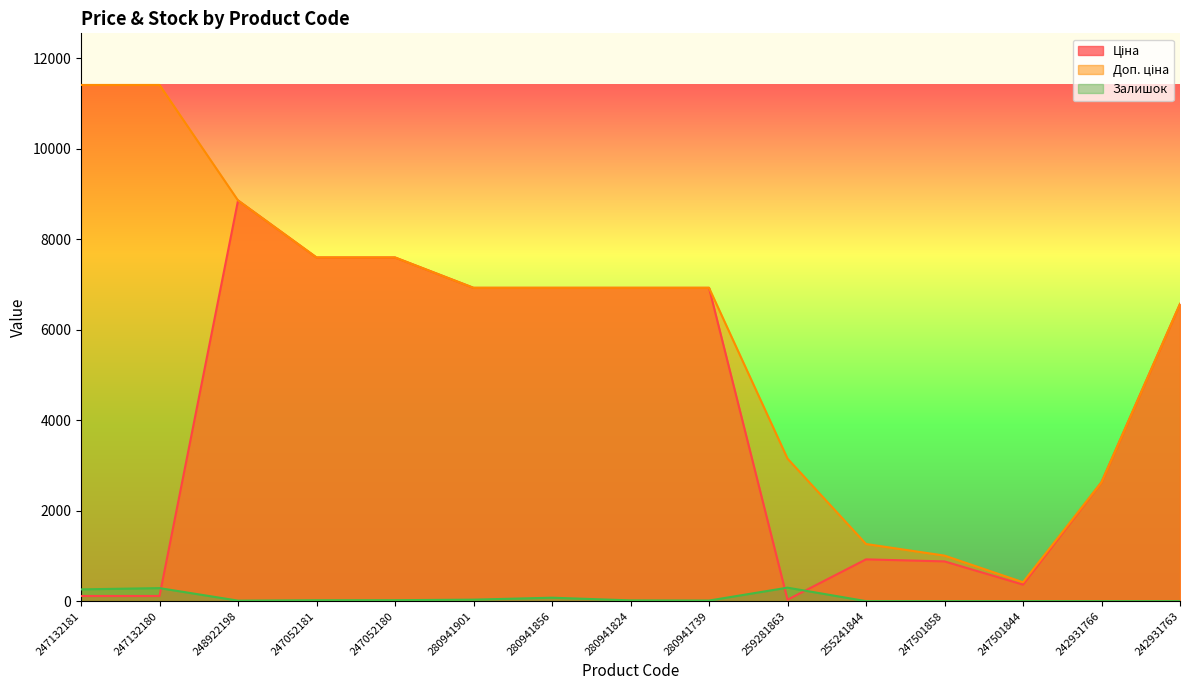

Where is the first local maximum for Залишок?

247132180